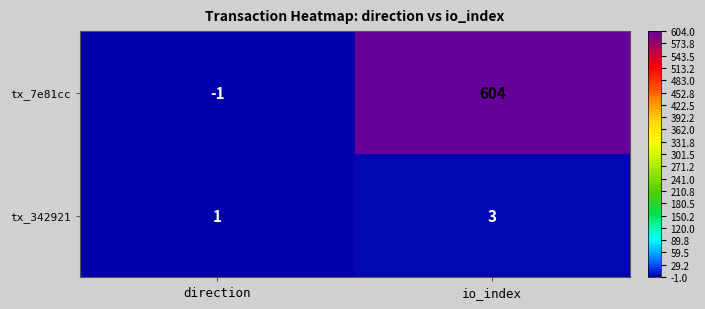

At which category is the sum across all series the highest?

io_index